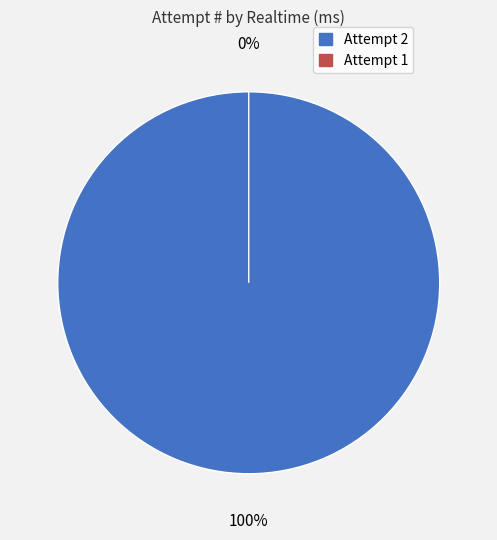

Does 2 account for over 50% of the chart?

Yes